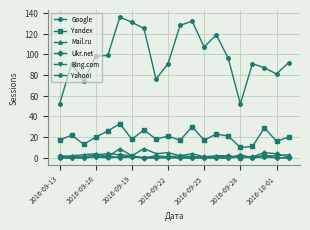

Reading left to right, transcribe all the data shown in this chart.

Google: 52	91	74	98	99	136	131	125	76	91	128	132	107	119	96	52	91	87	81	92
Yandex: 17	22	13	20	26	33	18	27	18	21	17	30	17	23	21	10	11	29	16	20
Mail.ru: 1	2	3	4	1	9	2	9	4	5	2	4	1	2	2	0	1	2	2	3
Ukr.net: 2	1	1	3	4	3	2	0	2	1	2	1	1	1	2	0	1	5	4	1
Bing.com: 0	0	0	1	0	1	1	0	0	0	0	0	0	0	0	1	0	2	0	0
Yahoo!: 0	0	0	1	2	0	1	0	0	1	0	0	0	0	0	3	0	1	0	0